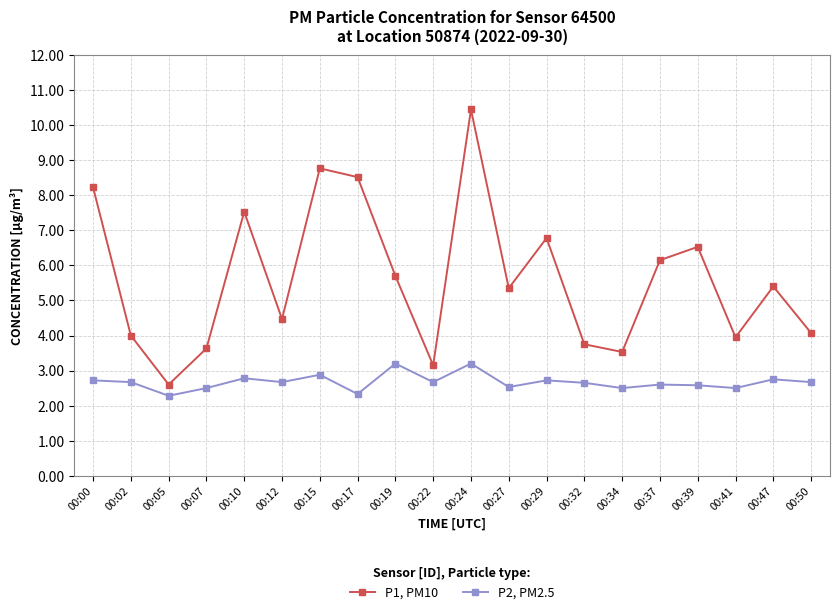

Read the P2, PM2.5 value at 00:02.

2.7